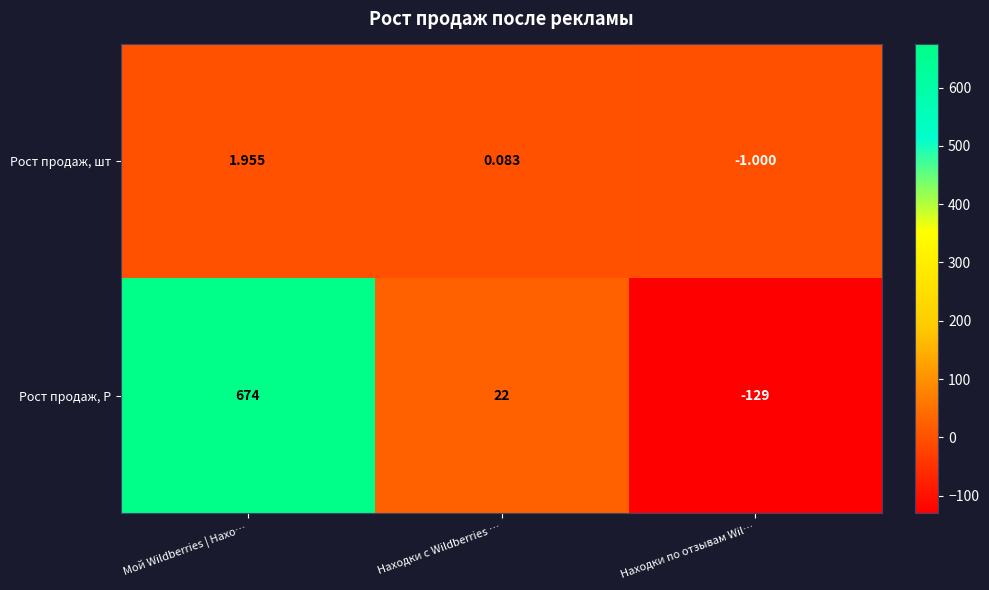

At which label does Рост продаж, шт reach its minimum?

Находки по отзывам Wil…